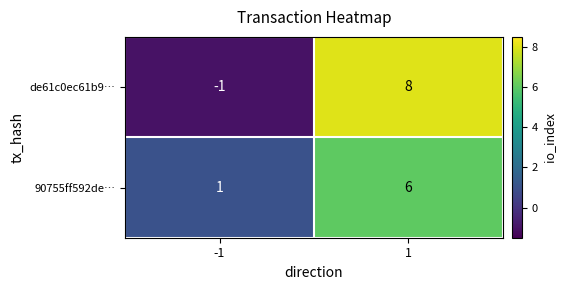

What is the maximum value for 90755ff592de…?

6